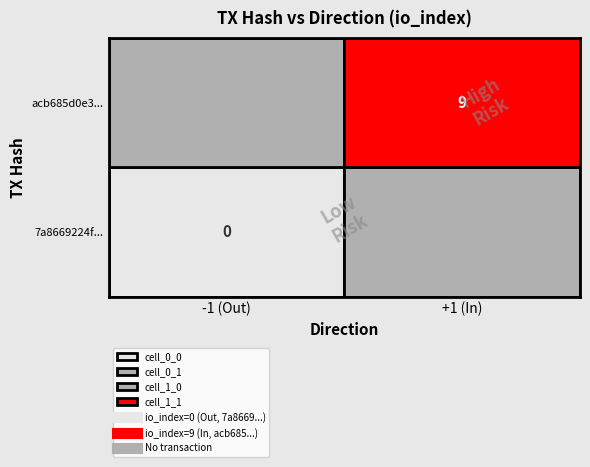

Which series has the largest total across all categories?

acb685d0e3b8545be5721e5d36a5c351cc01f8c